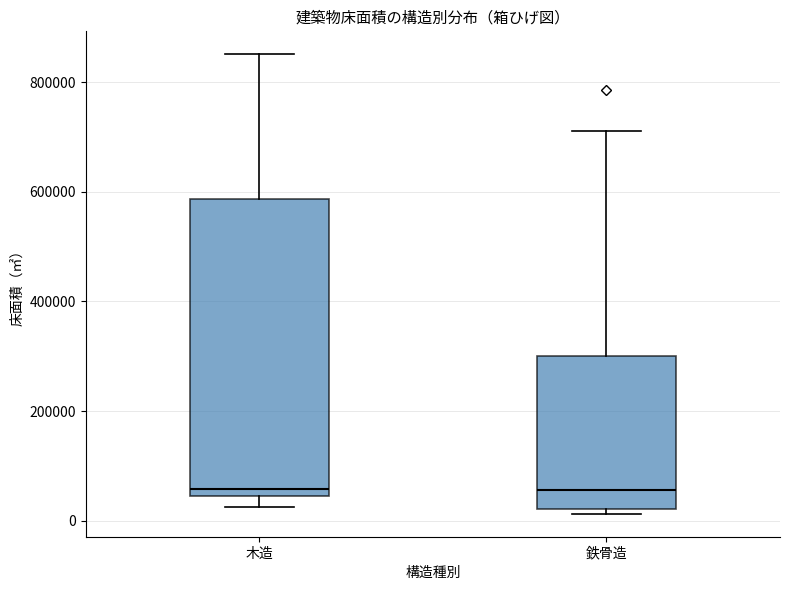

Where is the upper edge of the box for 鉄骨造 on the y-axis? The values are not printed on the chart, so give them approximately, as read against the axis.

300000